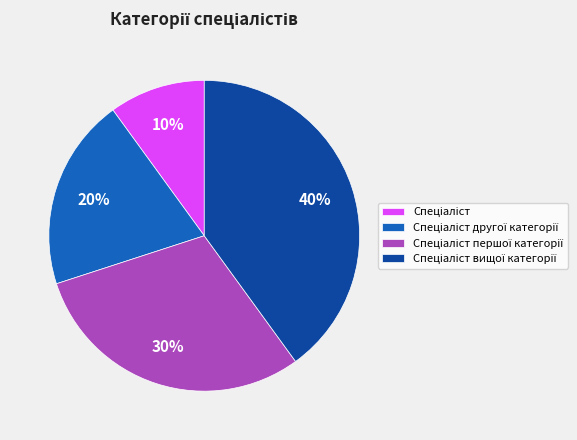

Is there any slice that represents more than half of the pie?

No